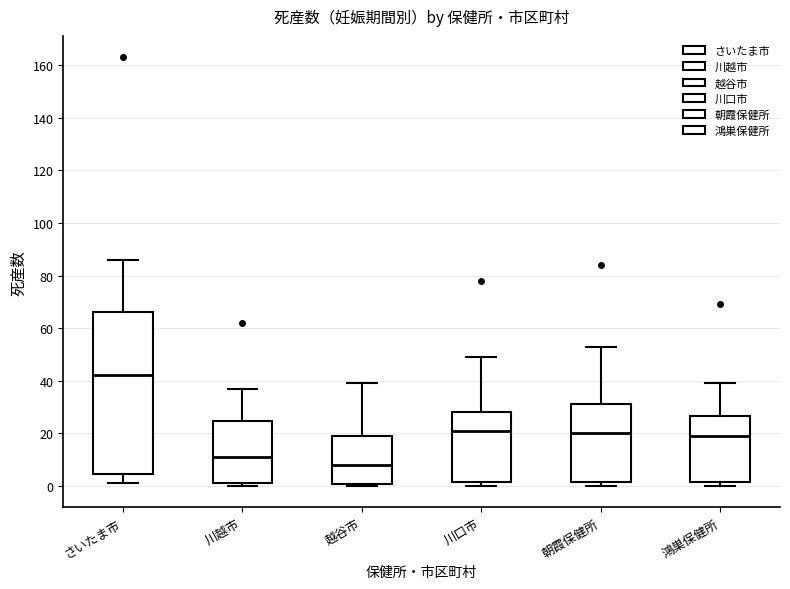

Reading left to right, read every box against the y-axis: the position of its median line, the range the box covers, and the ends of its whiskers. The values are not printed on the chart, so give them approximately, as read against the axis.

さいたま市: median 42, box 4 to 66, whiskers 2 to 86
川越市: median 12, box 2 to 24, whiskers 0 to 38
越谷市: median 8, box 0 to 20, whiskers 0 to 40
川口市: median 22, box 2 to 28, whiskers 0 to 50
朝霞保健所: median 20, box 2 to 32, whiskers 0 to 54
鴻巣保健所: median 20, box 2 to 26, whiskers 0 to 40